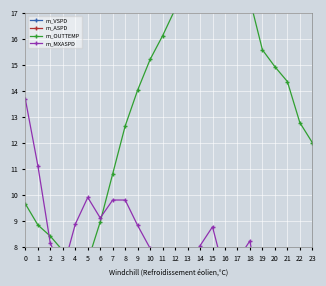

Read the m_VSPD value at 9.

4.1